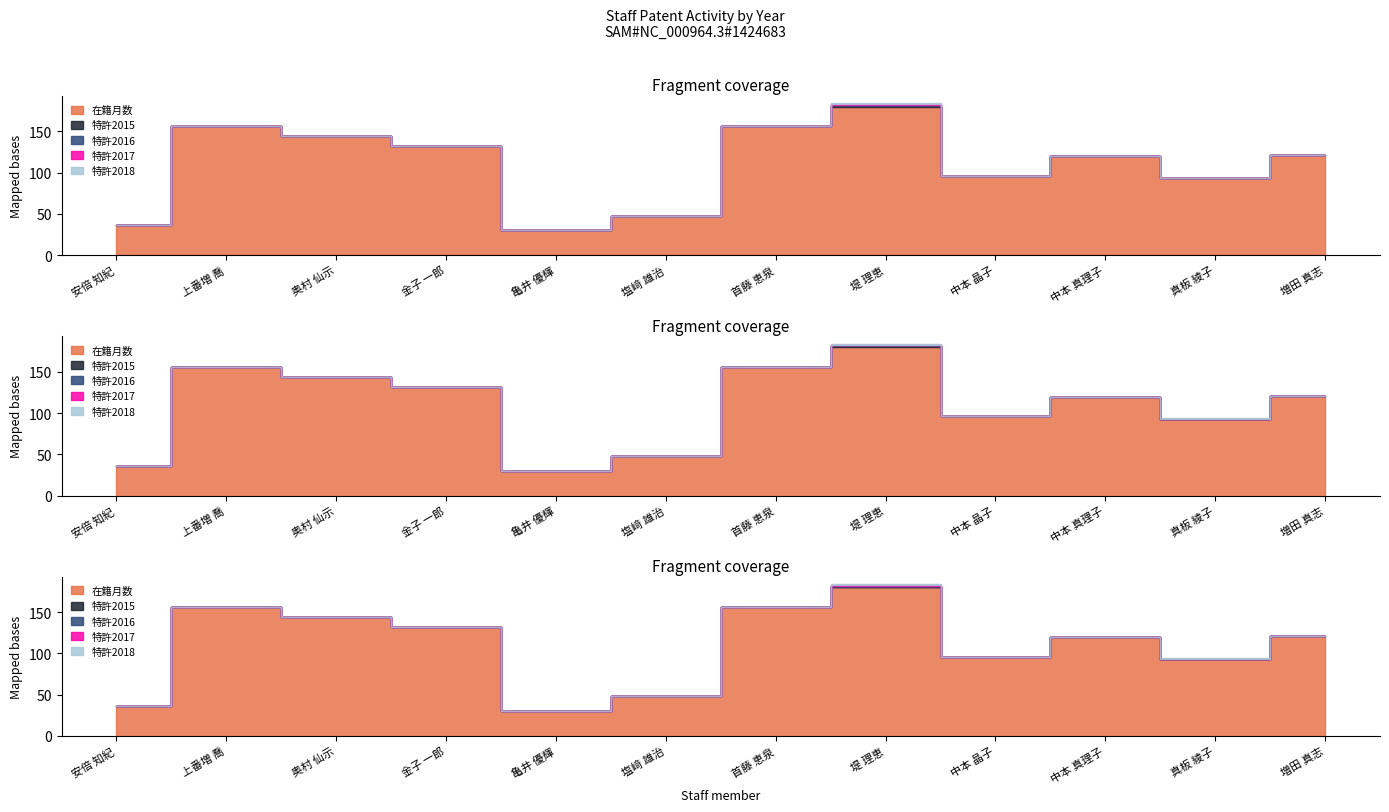

At which category is the sum across all series the highest?

堤 理恵